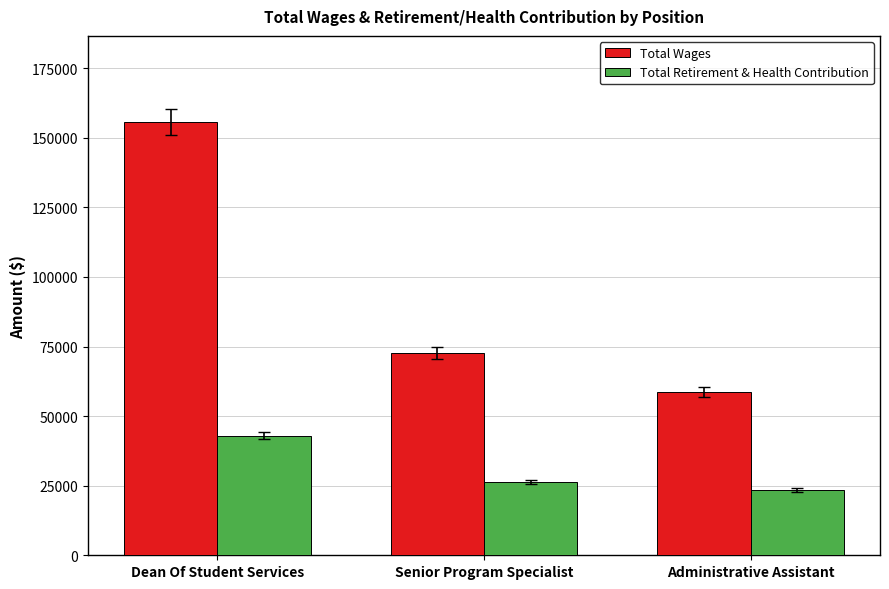

What is the difference between the Total Wages values at Dean Of Student Services and Administrative Assistant?

96847